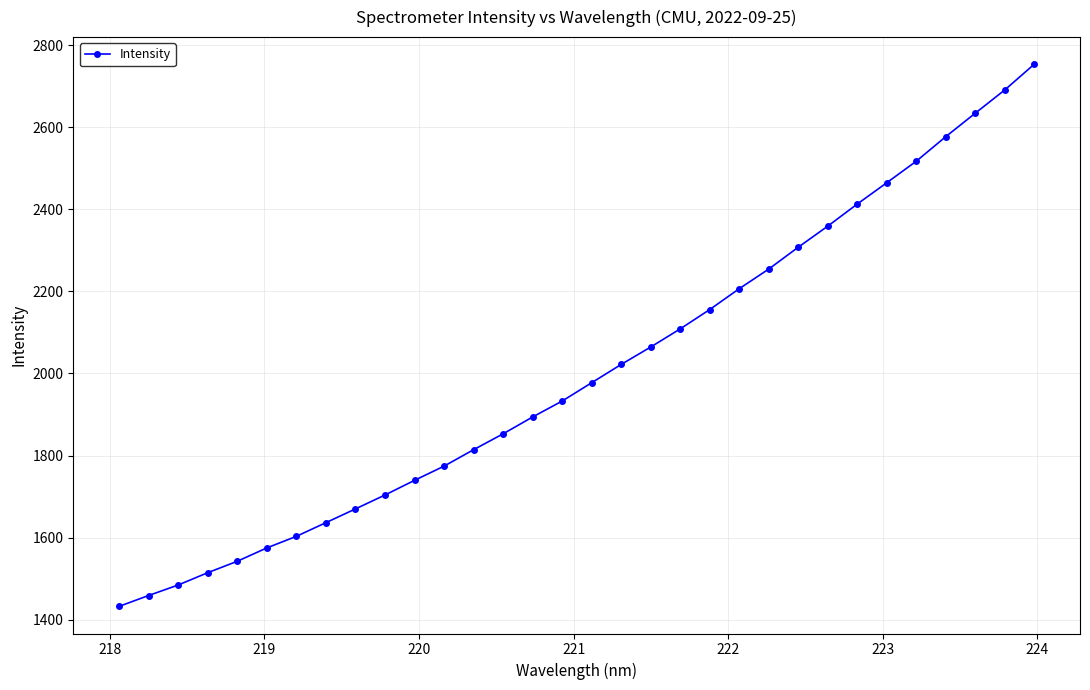

What is the value of the 8th point from the left?

1636.3